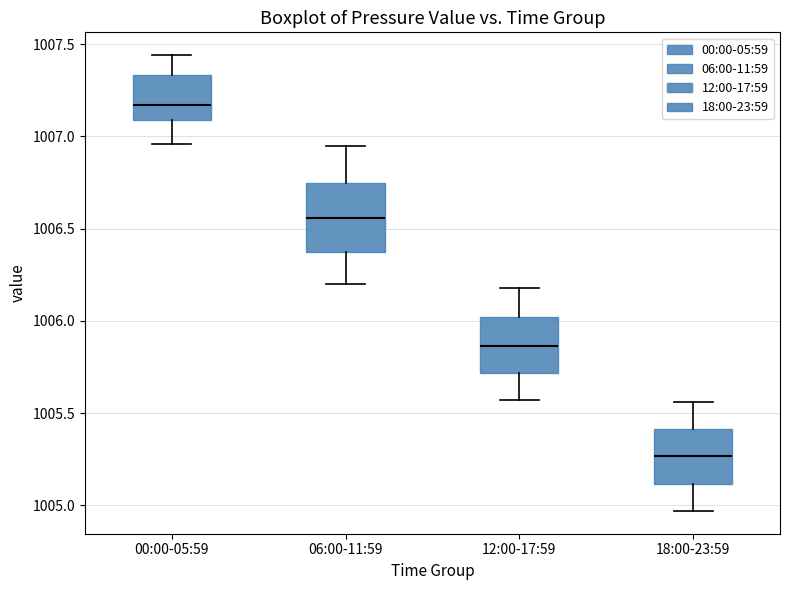

Which box's median line is the highest?

00:00-05:59